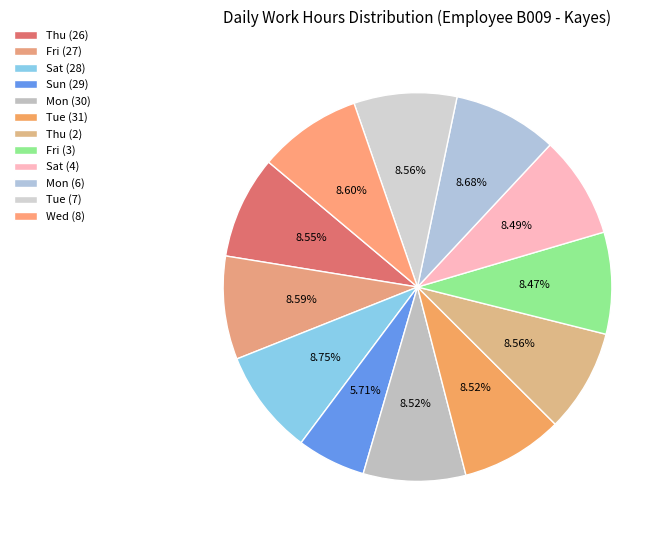

To the nearest percent, what is the combined percentage of Wed (8) and Tue (7)?

17%